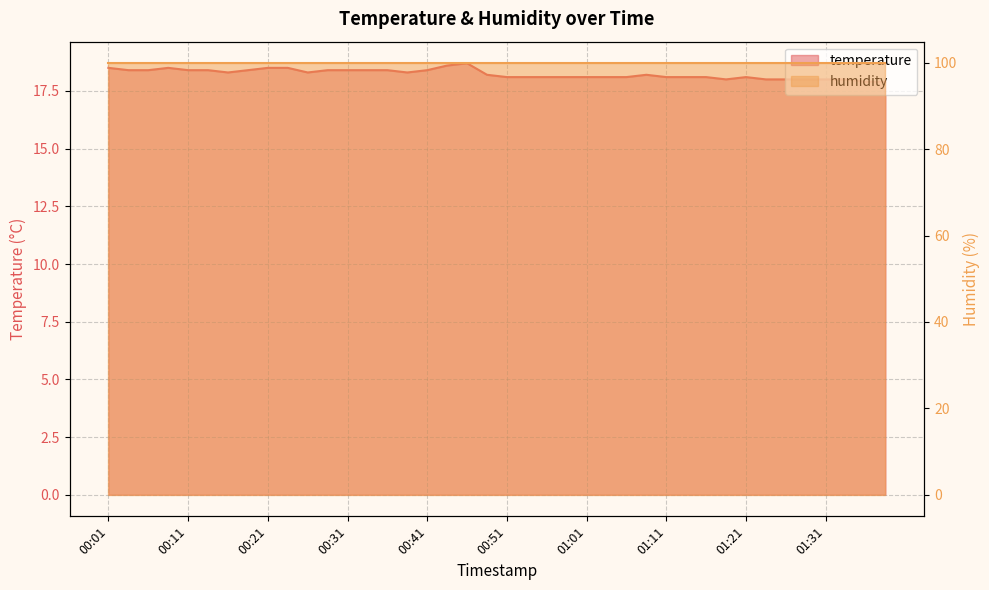

List the labels in order of value, largest first.

00:46, 00:44, 00:01, 00:09, 00:21, 00:24, 00:04, 00:06, 00:11, 00:14, 00:19, 00:29, 00:31, 00:34, 00:36, 00:41, 00:16, 00:26, 00:39, 00:49, 01:08, 00:51, 00:54, 00:56, 00:58, 01:01, 01:03, 01:06, 01:11, 01:13, 01:16, 01:21, 01:18, 01:23, 01:26, 01:28, 01:31, 01:33, 01:36, 01:38